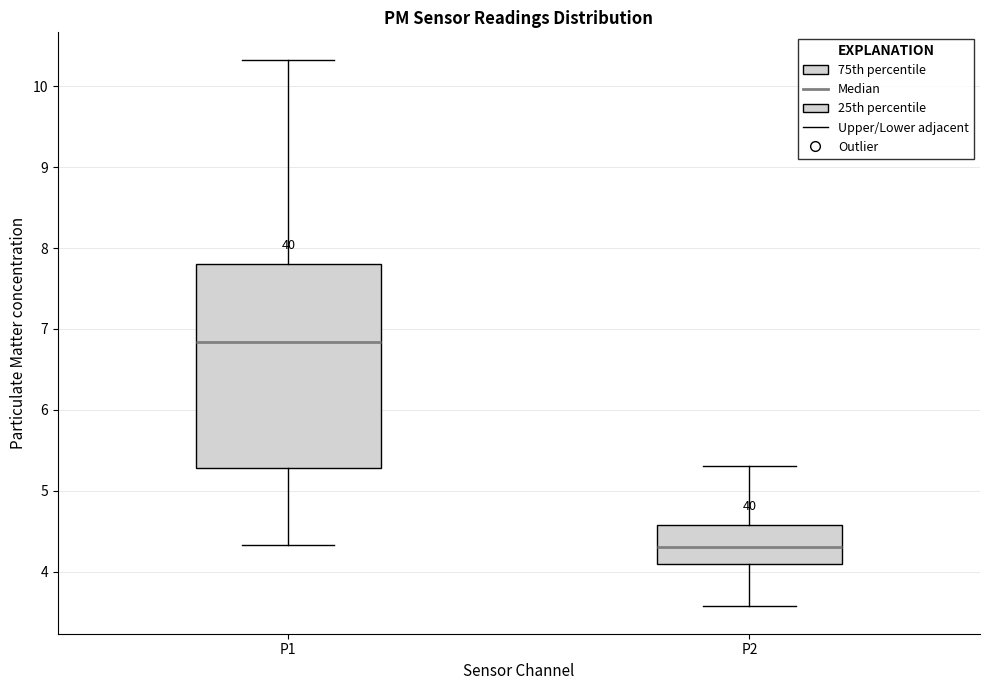

Reading left to right, transcribe this box plot: for each box, give where its median line is, the range the box spans, and where its two whiskers end, as read against the y-axis. The values are not printed on the chart, so give them approximately, as read against the axis.

P1: median 6.8, box 5.3 to 7.8, whiskers 4.3 to 10.3
P2: median 4.3, box 4.1 to 4.6, whiskers 3.6 to 5.3